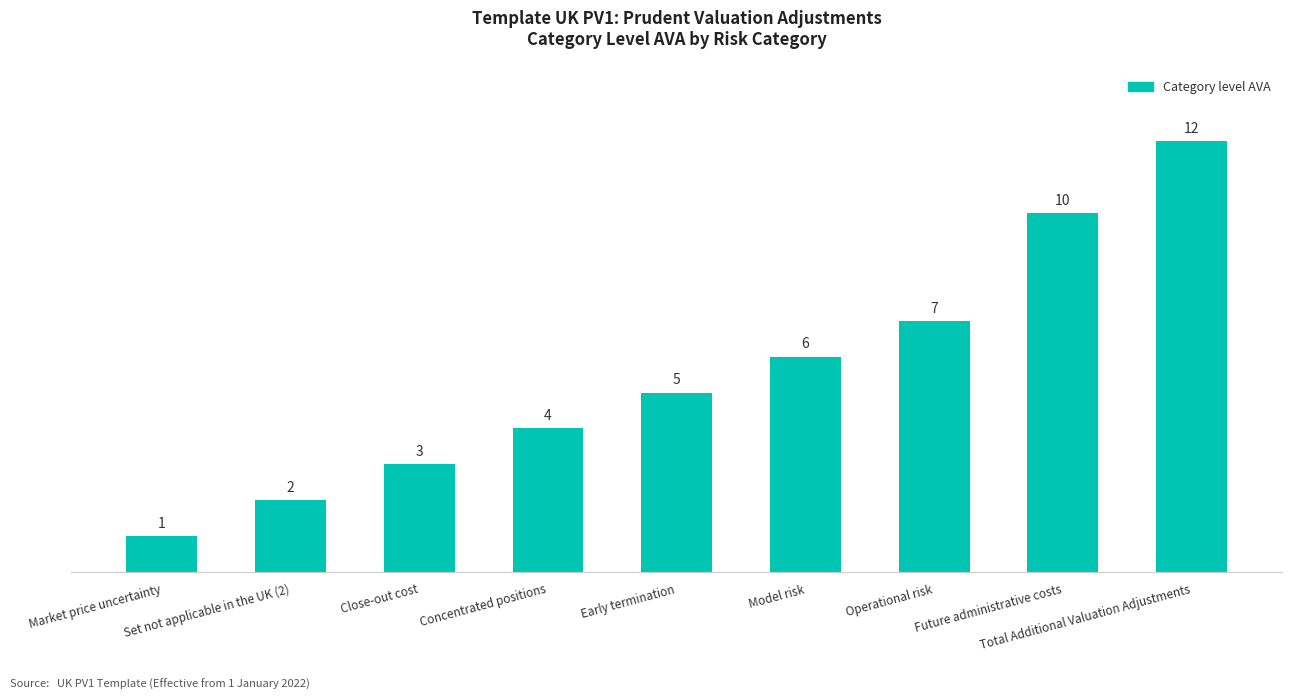

What is the maximum value shown in the chart?

12